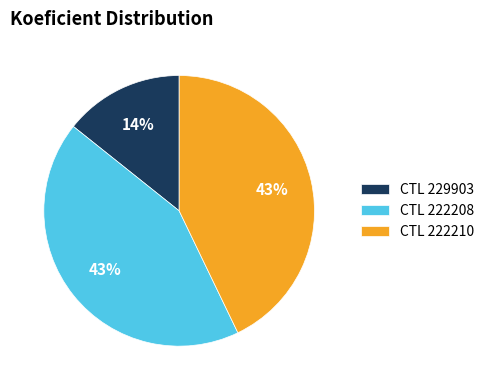

How many segments does this pie chart have?

3